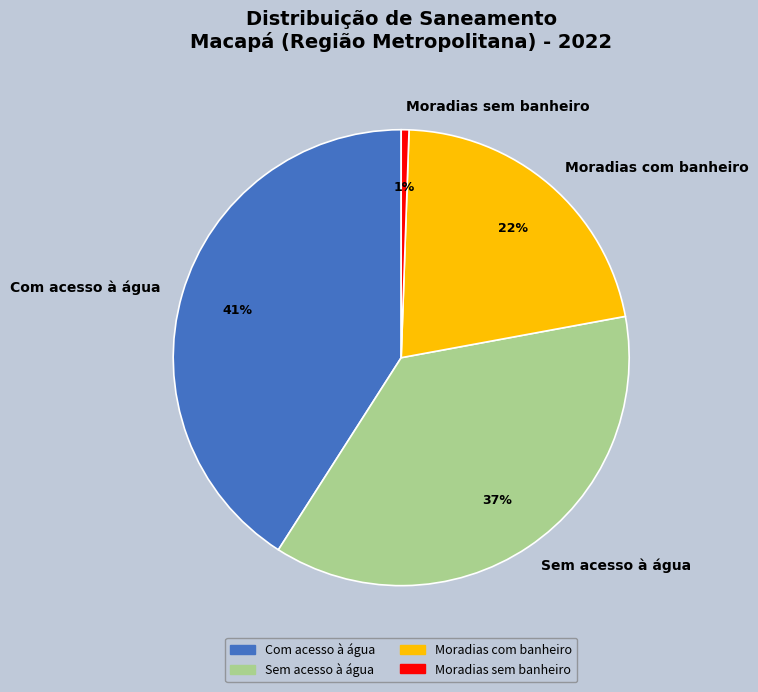

Is the sum of Moradias com banheiro and Moradias sem banheiro greater than half?

No